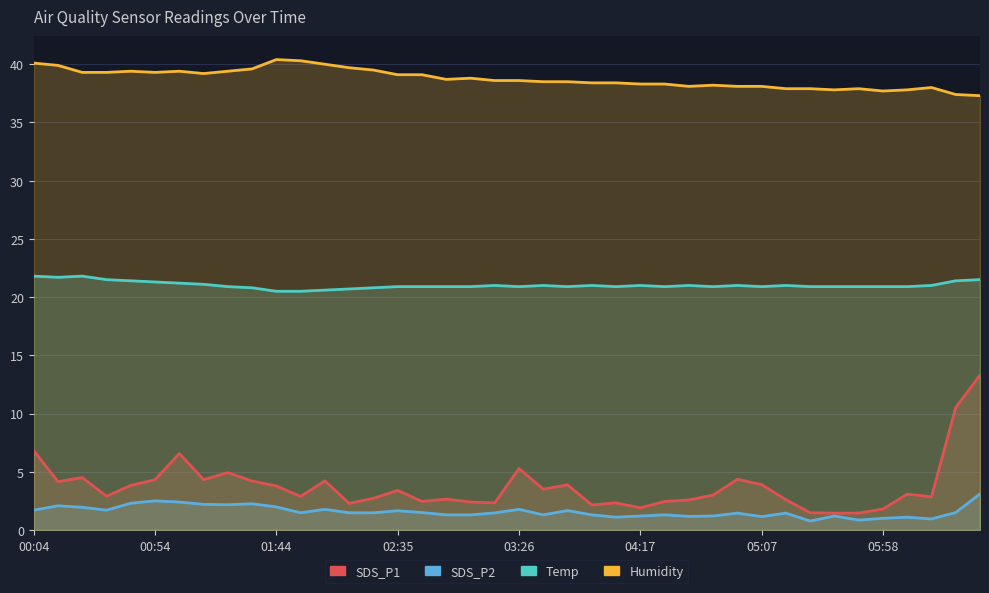

True or false: Humidity and SDS_P1 intersect in this chart.

False